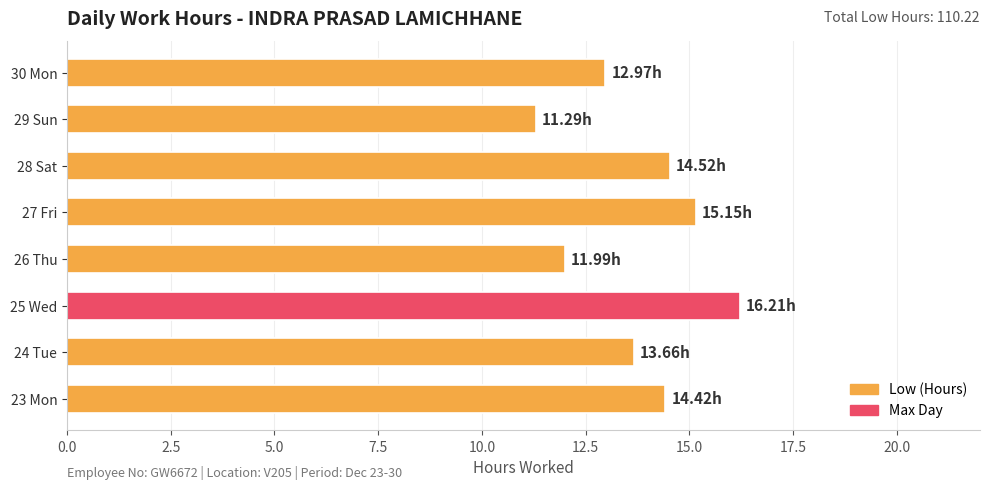

What is the change in value from 28 Sat to 29 Sun?

-3.2